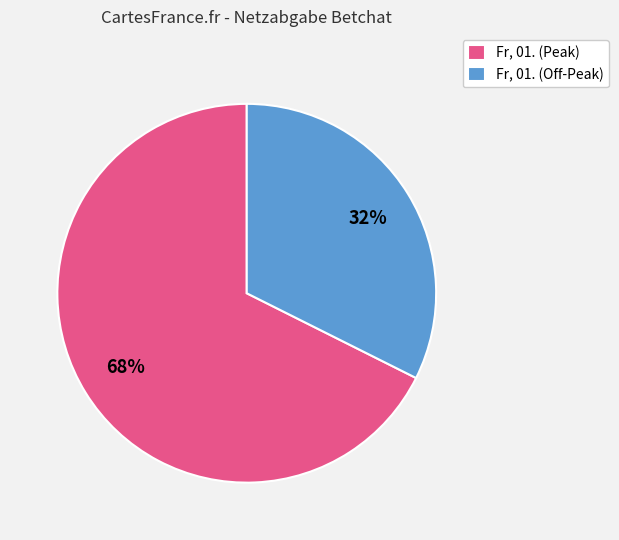

What percentage is the Fr, 01. (Peak) slice, to the nearest percent?

68%